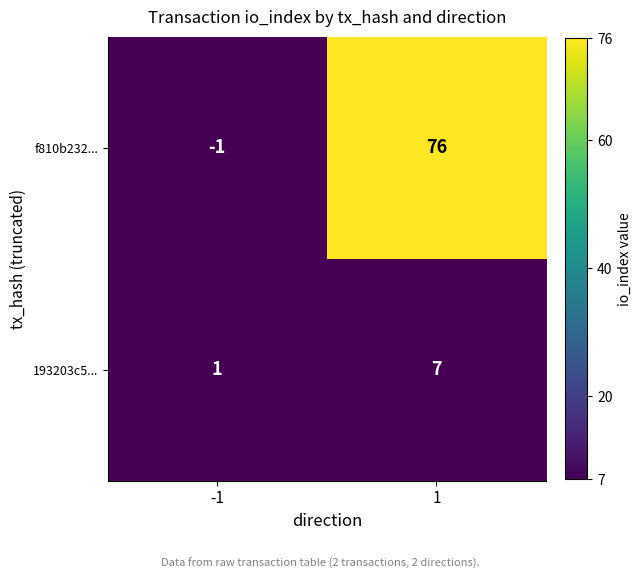

What is the total value across all series at 1?

83